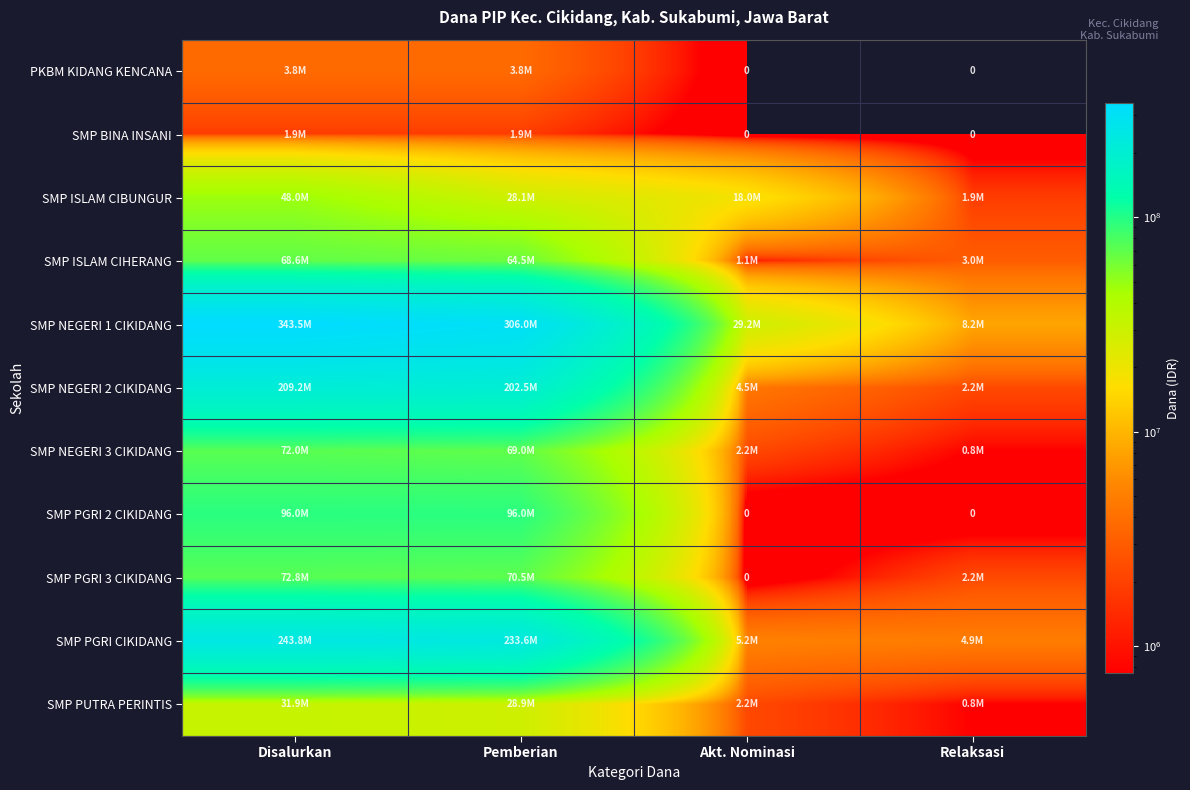

What is the difference between the maximum and minimum values in the SMP NEGERI 1 CIKIDANG series?

335250000